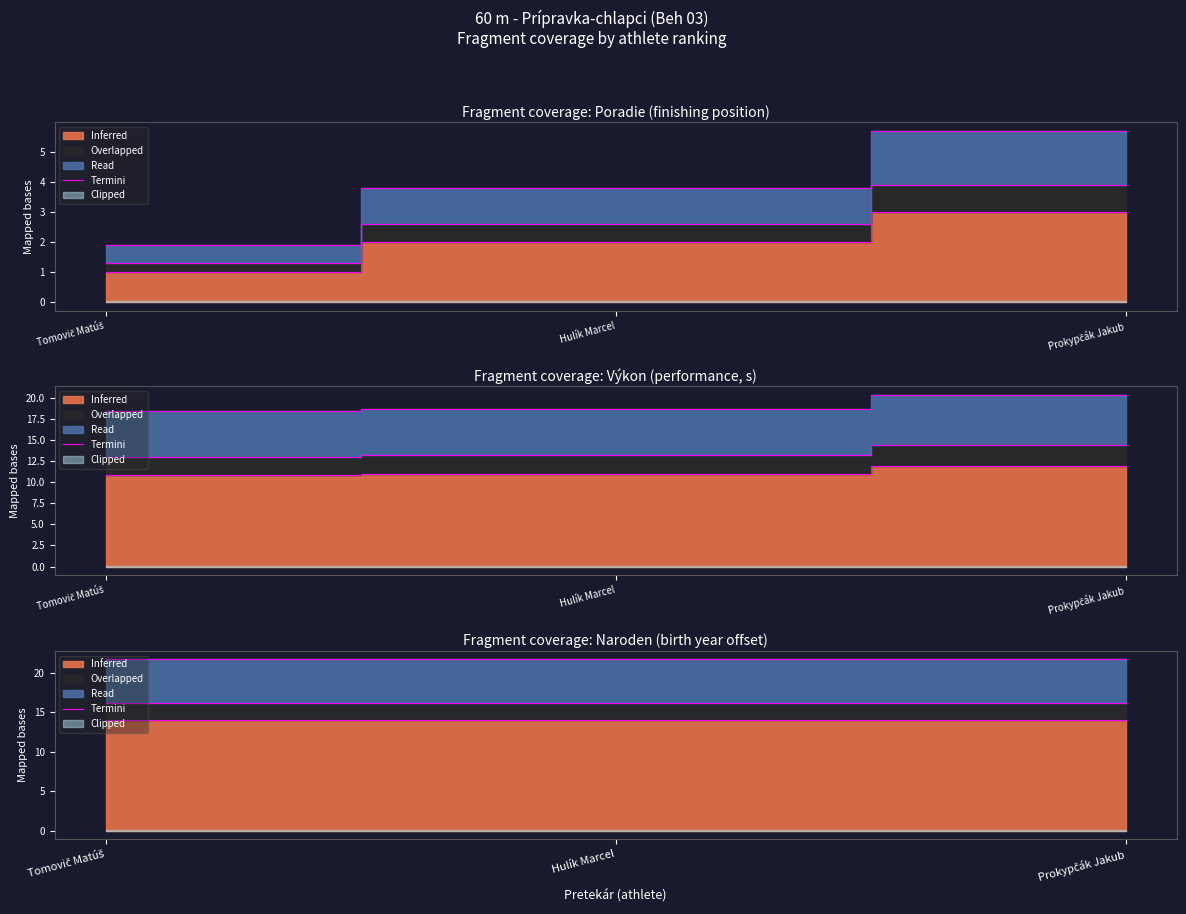

Which has a higher value, Prokypčák Jakub or Hulík Marcel?

Prokypčák Jakub